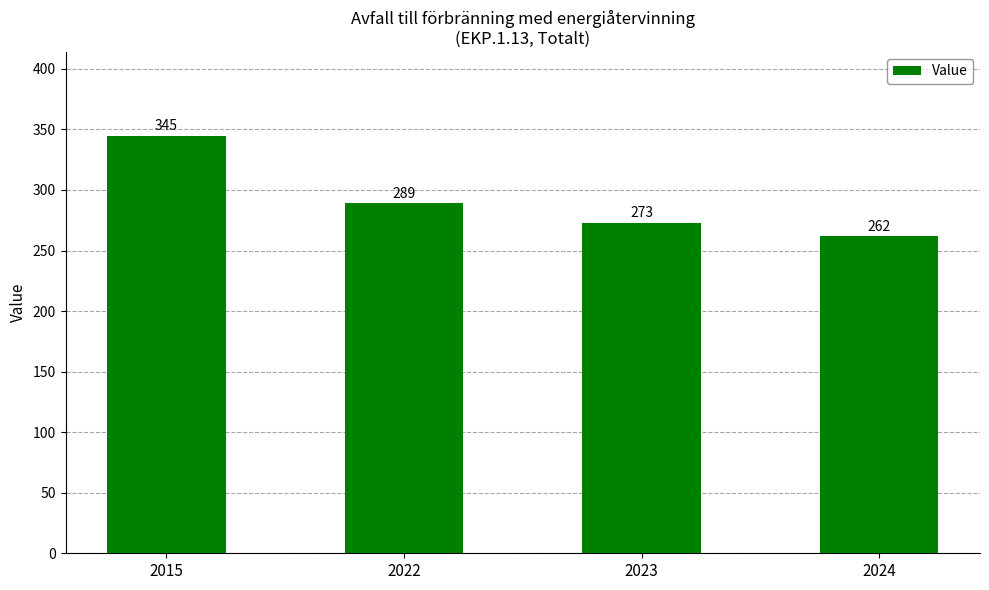

The chart shows a value of 262 at 2024. True or false?

True